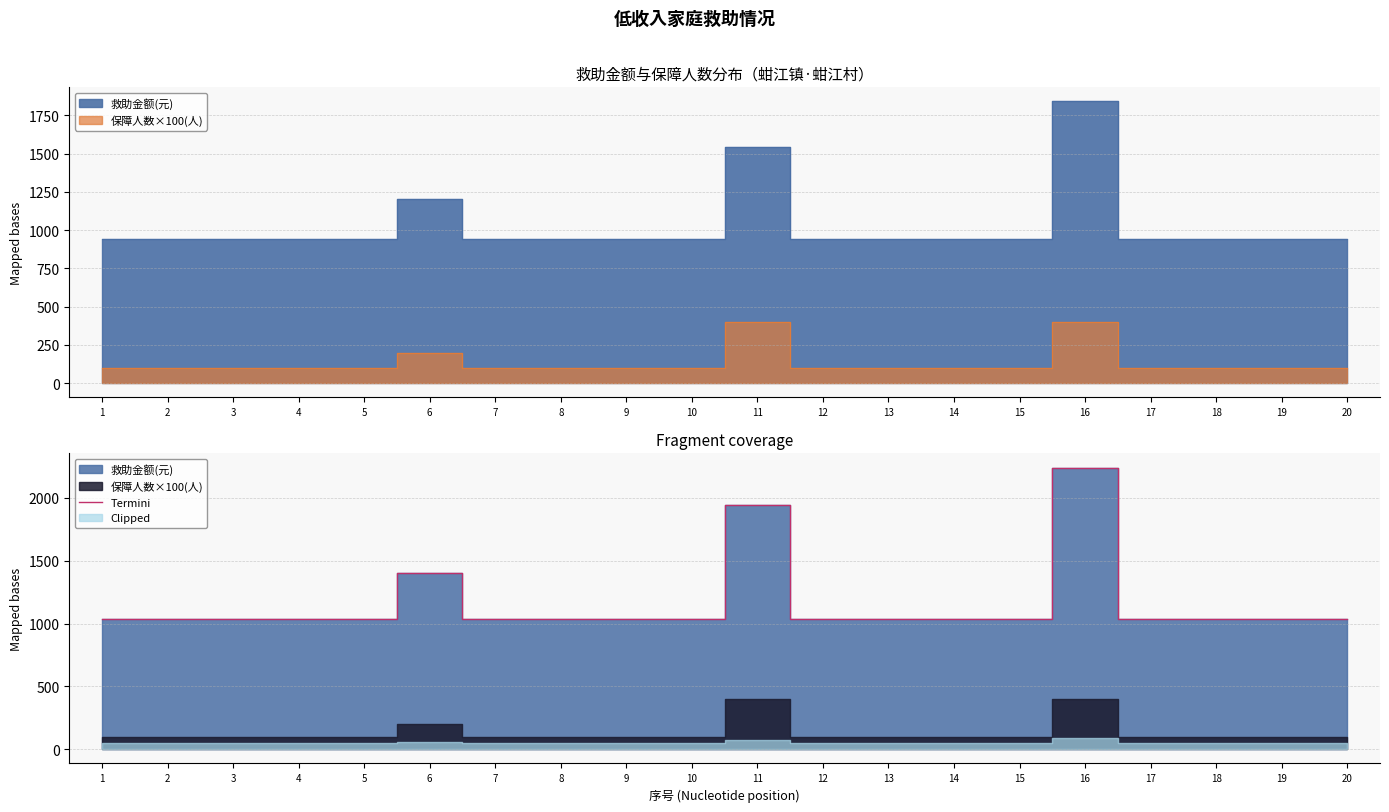

The value of Termini at 10 is 1040. True or false?

True